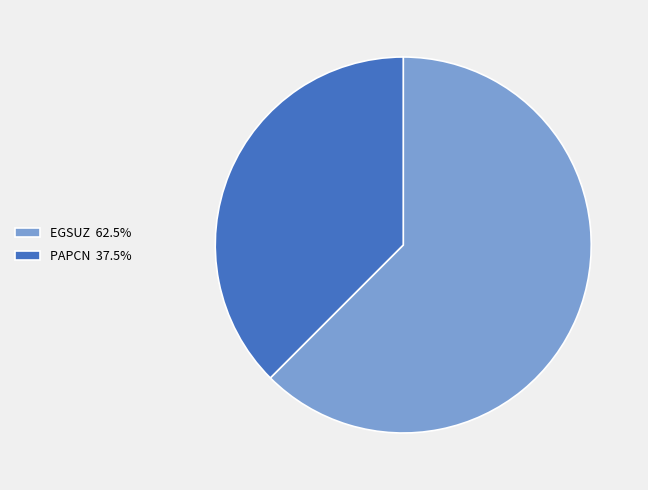

True or false: PAPCN accounts for 52% of the total.

False